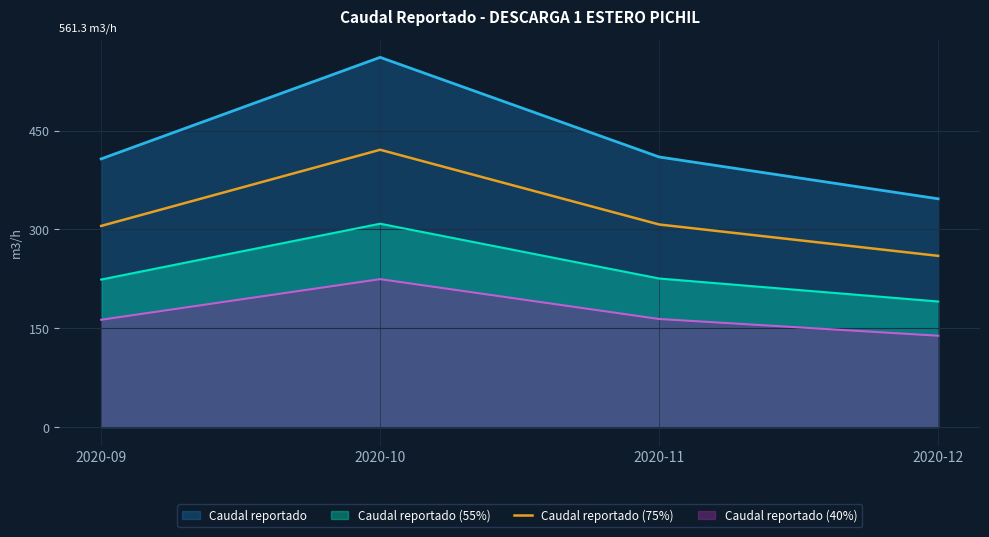

Rank the categories by value from lowest to highest.

2020-12, 2020-09, 2020-11, 2020-10